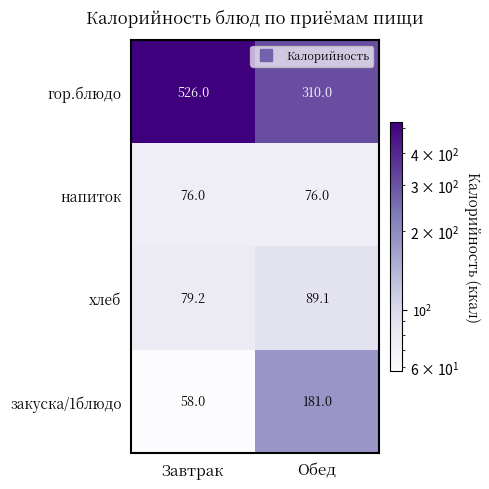

The гор.блюдо series shows 525.5 at Обед. True or false?

False